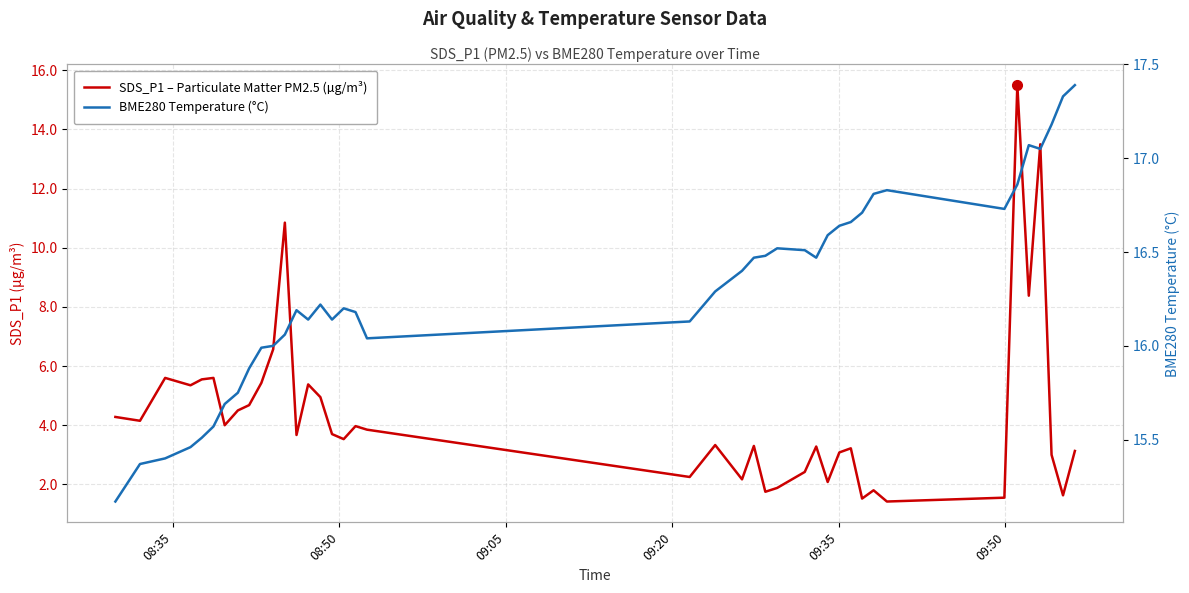

In BME280 Temperature (°C), how many points are lower than both neighbors (excluding endpoints)?

6